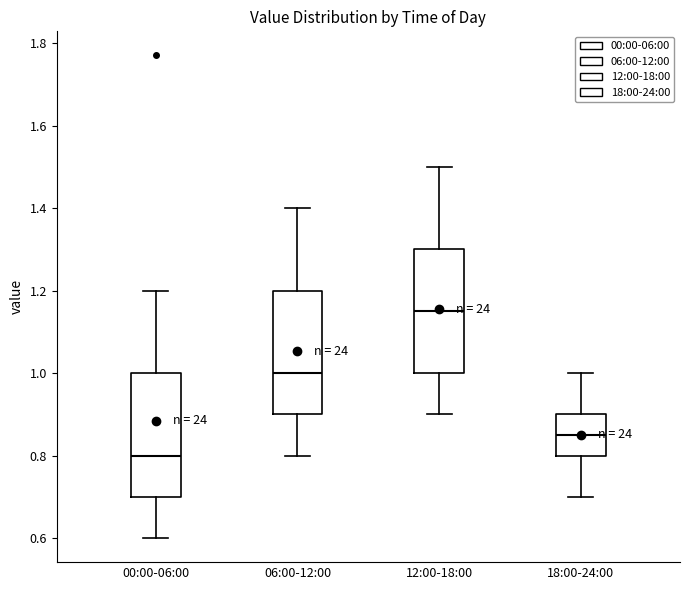

Which box has the lowest median line?

00:00-06:00